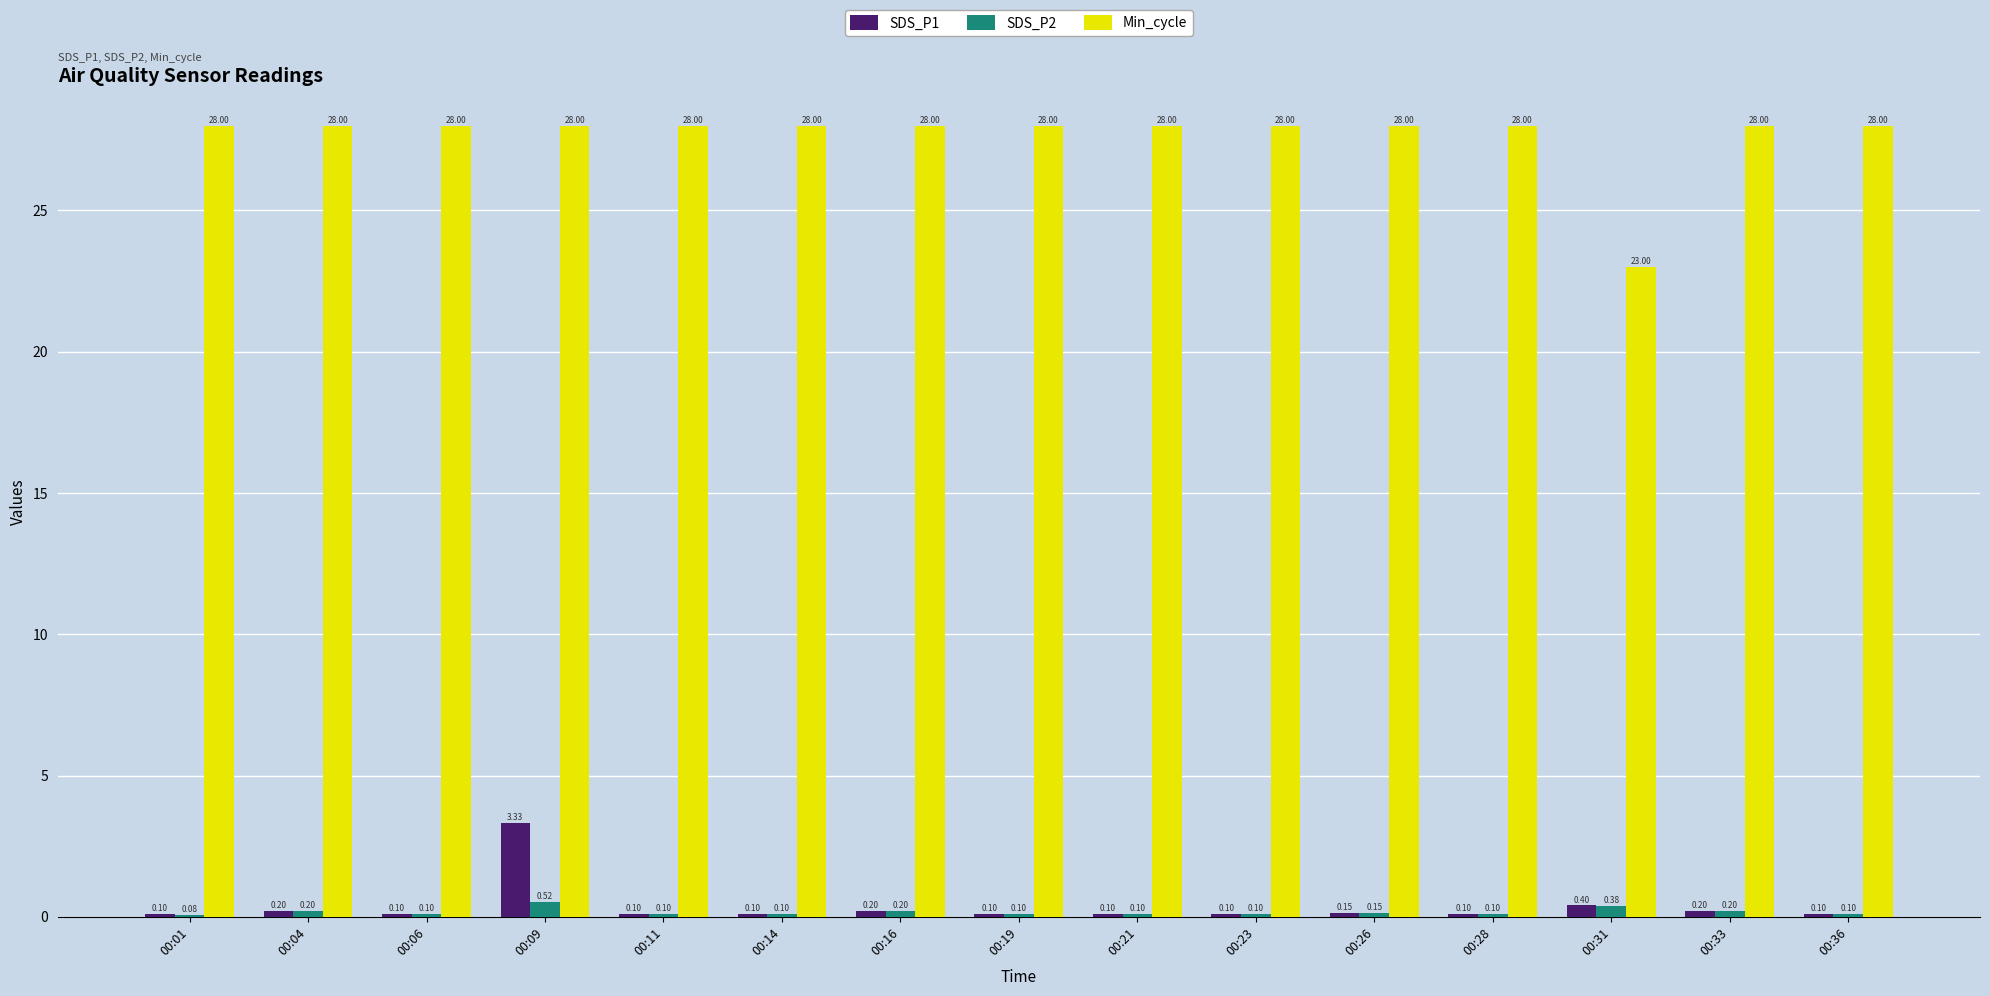

What is the sum of all SDS_P1 values?

5.4